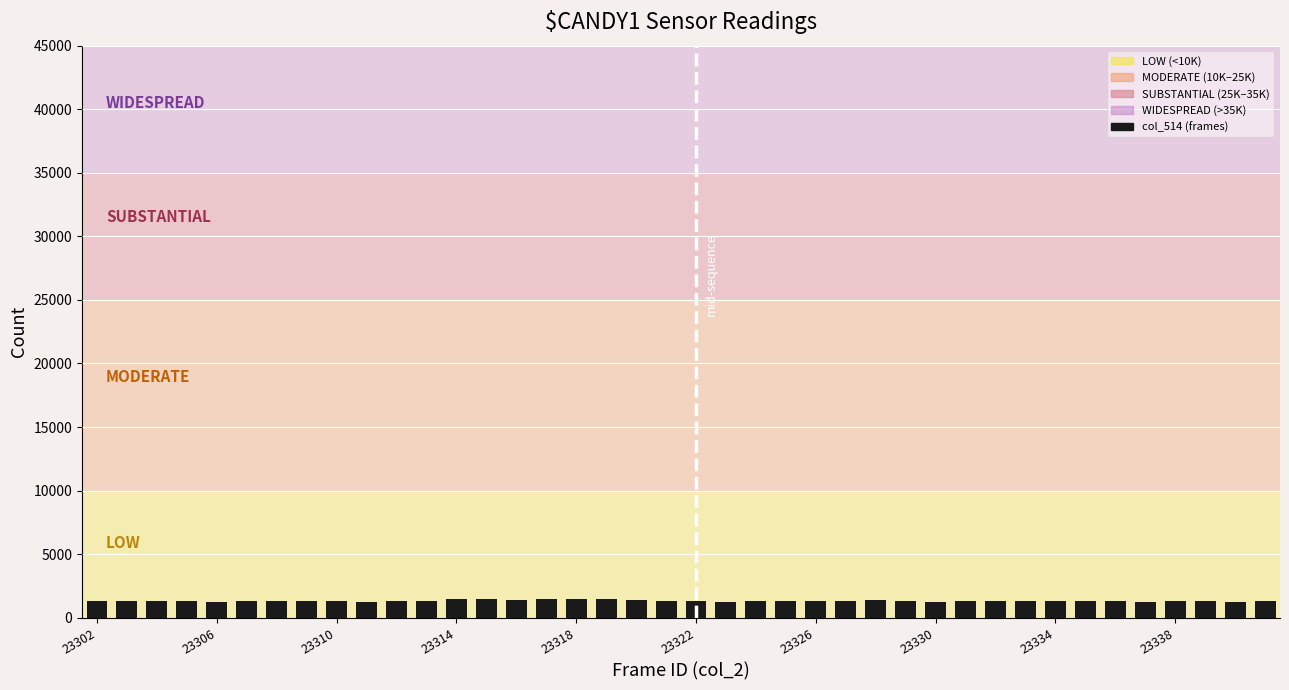

What is the value of the 36th bar from the left?

1249